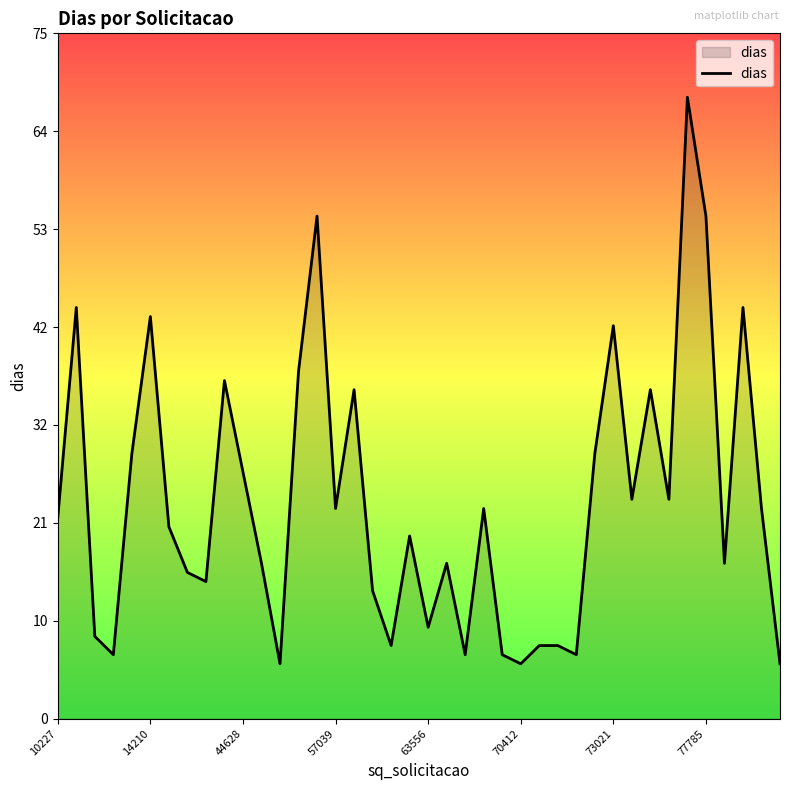

What is the greatest value displayed?

68